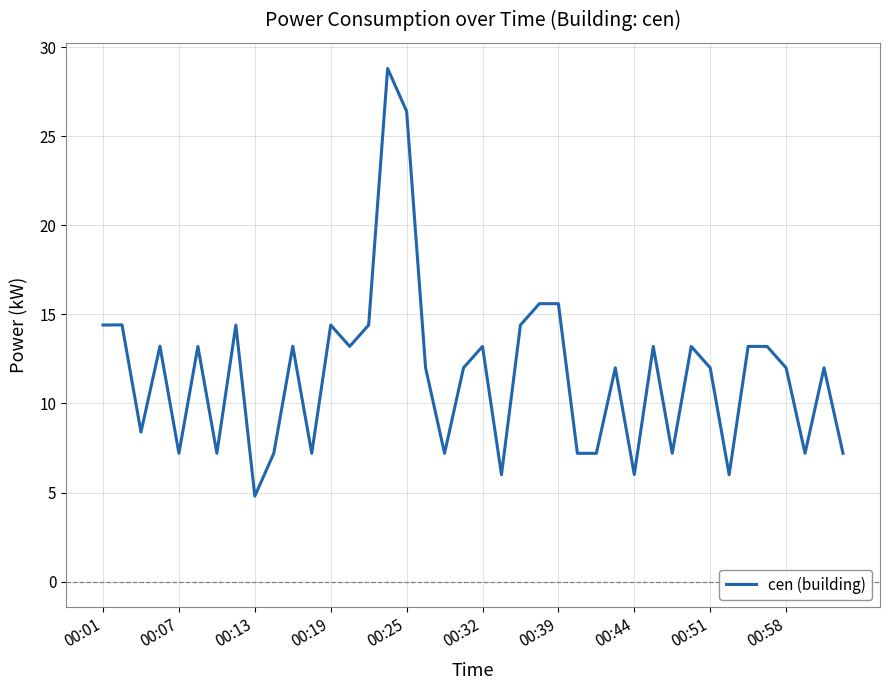

What is the greatest value displayed?

28.8